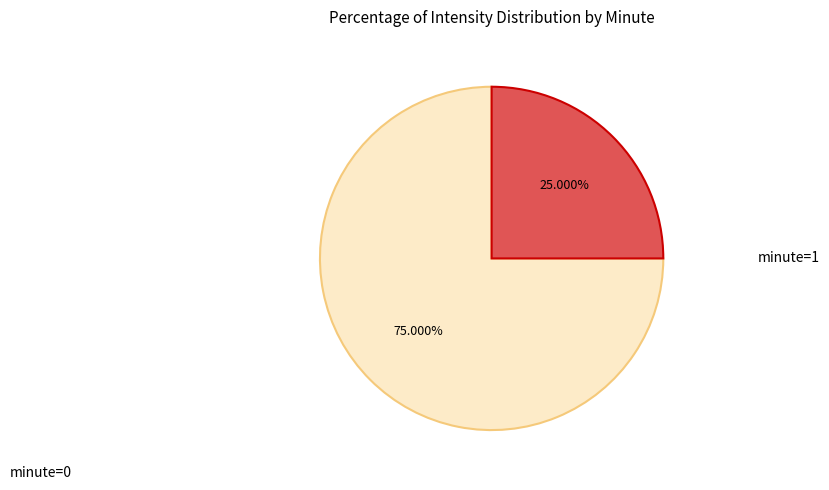

Do minute=0 and minute=1 together represent more than half of the pie?

Yes